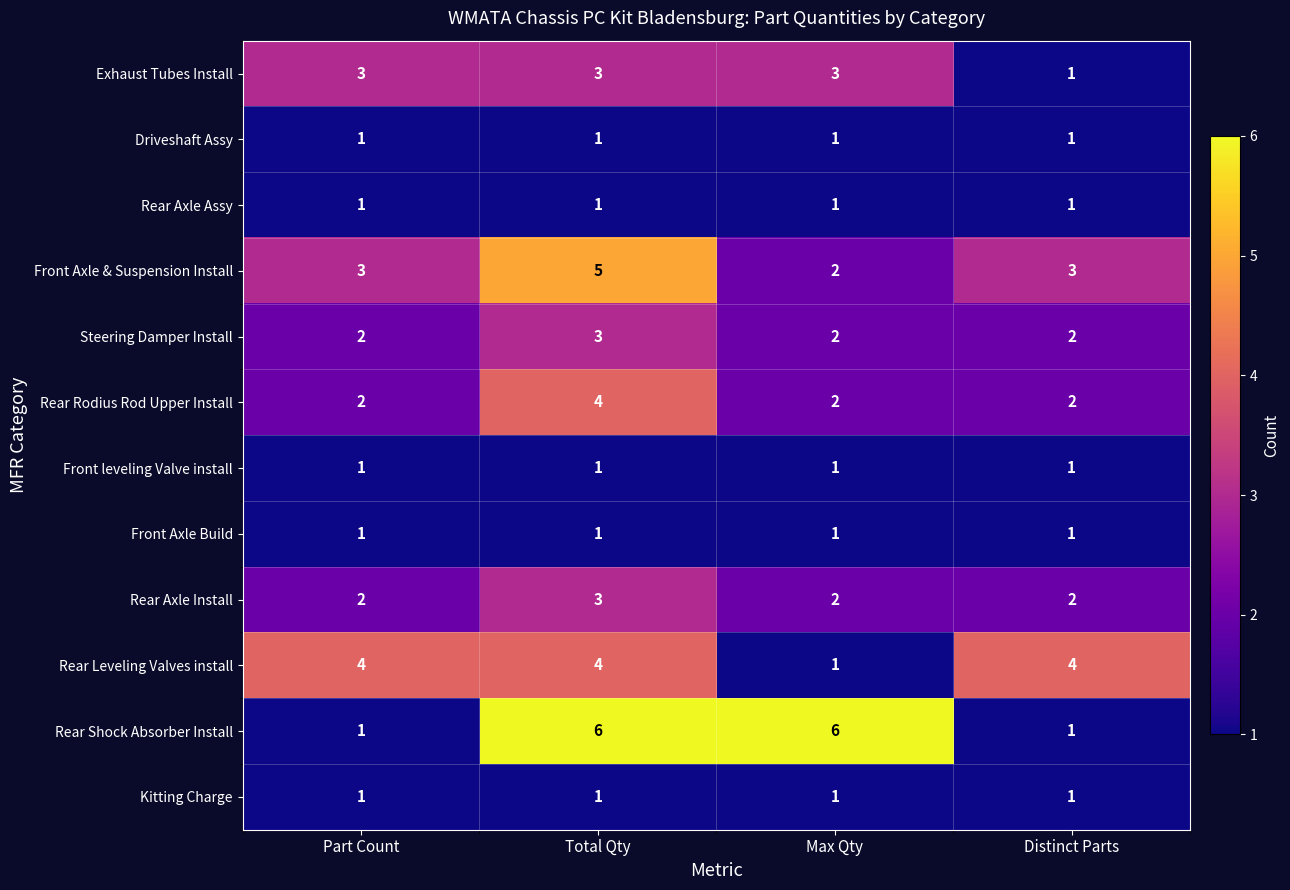

What is the sum of the Rear Leveling Valves install values at Max Qty and Total Qty?

5